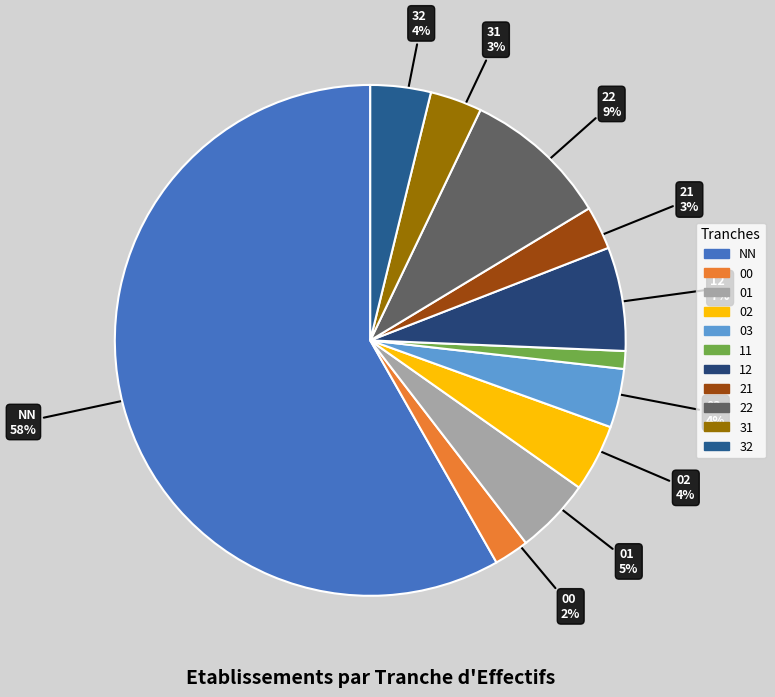

Which slice is the largest?

NN